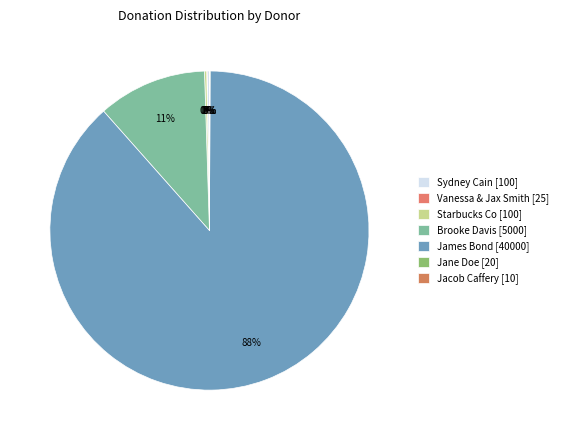

The Jane Doe slice represents 8% of the pie. True or false?

False